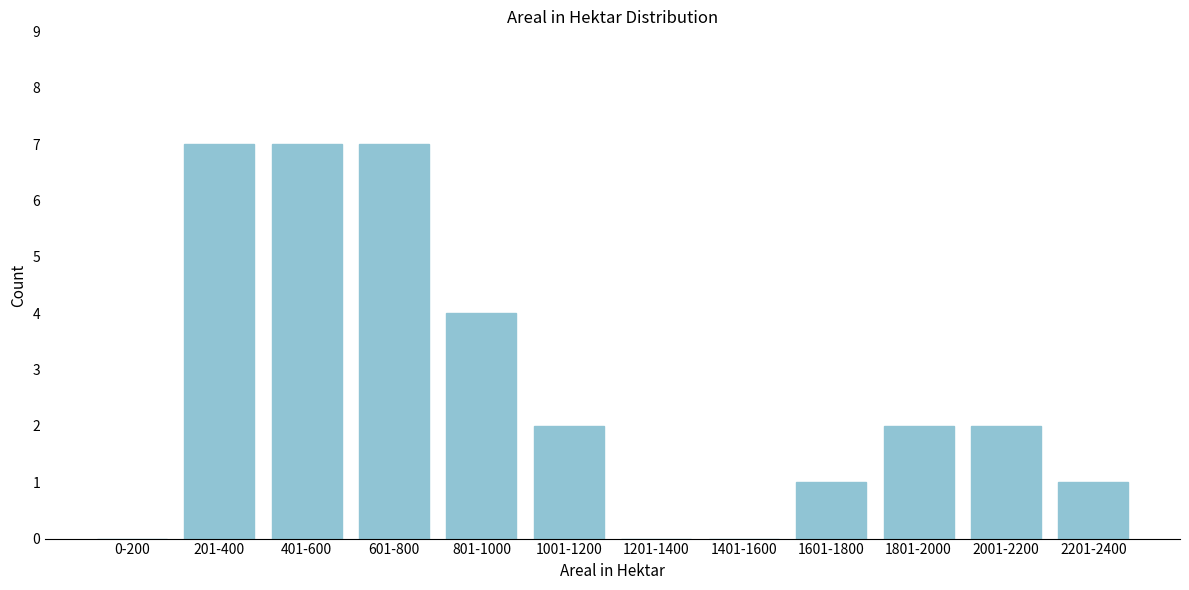

Reading left to right, transcribe all the data shown in this chart.

0-200=0	201-400=7	401-600=7	601-800=7	801-1000=4	1001-1200=2	1201-1400=0	1401-1600=0	1601-1800=1	1801-2000=2	2001-2200=2	2201-2400=1